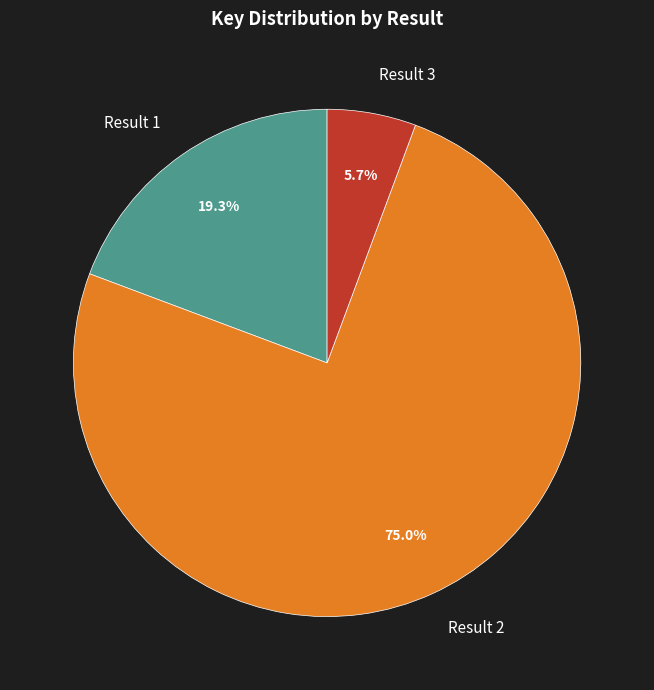

Is the sum of Result 3 and Result 1 greater than half?

No